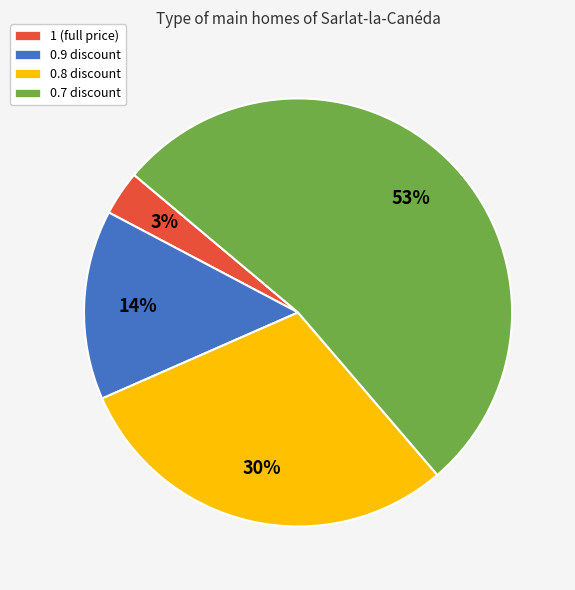

To the nearest percent, what percentage of the pie is 1?

3%